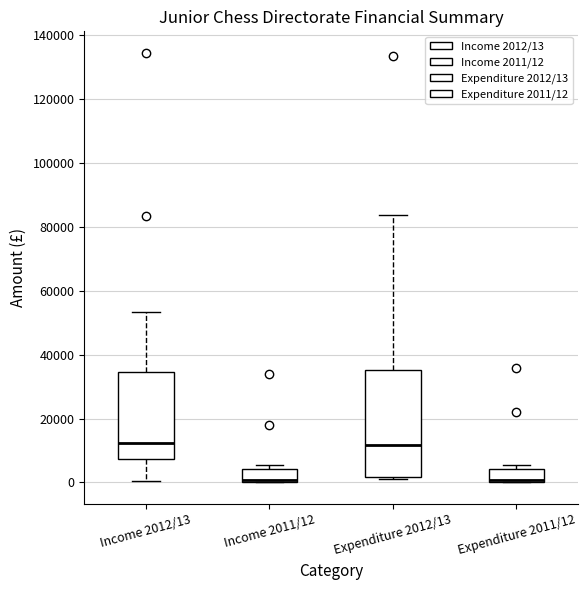

Reading left to right, transcribe this box plot: for each box, give where its median line is, the range the box spans, and where its two whiskers end, as read against the y-axis. The values are not printed on the chart, so give them approximately, as read against the axis.

Income 2012/13: median 12000, box 8000 to 34000, whiskers 0 to 54000
Income 2011/12: median 0 (just above the box's lower edge), box 0 to 4000, whiskers 0 to 6000
Expenditure 2012/13: median 12000, box 2000 to 36000, whiskers 0 to 84000
Expenditure 2011/12: median 0 (just above the box's lower edge), box 0 to 4000, whiskers 0 to 6000